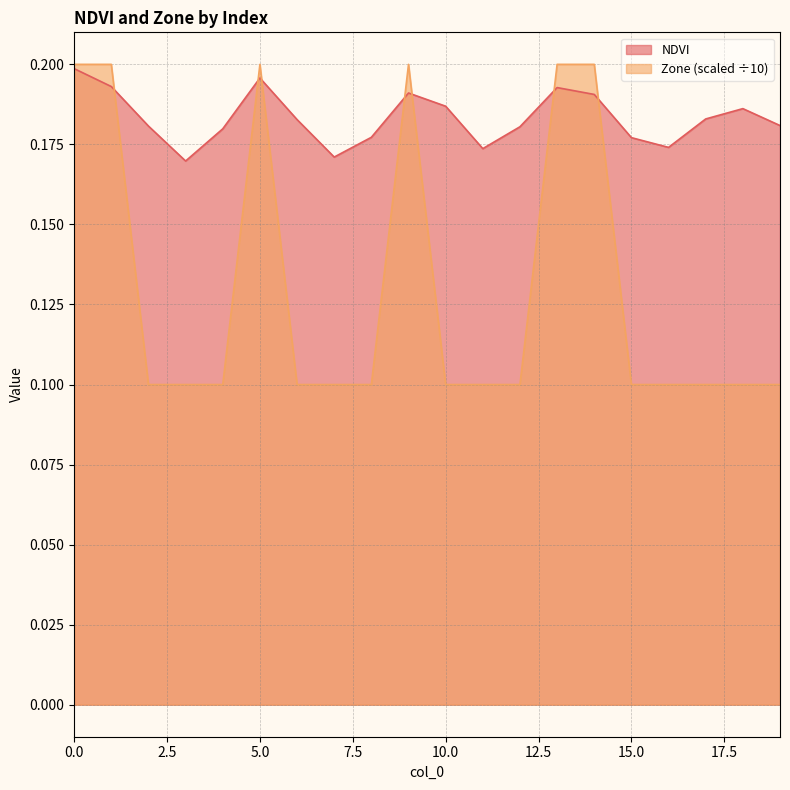

What is the sum of all Zone values?

2.6